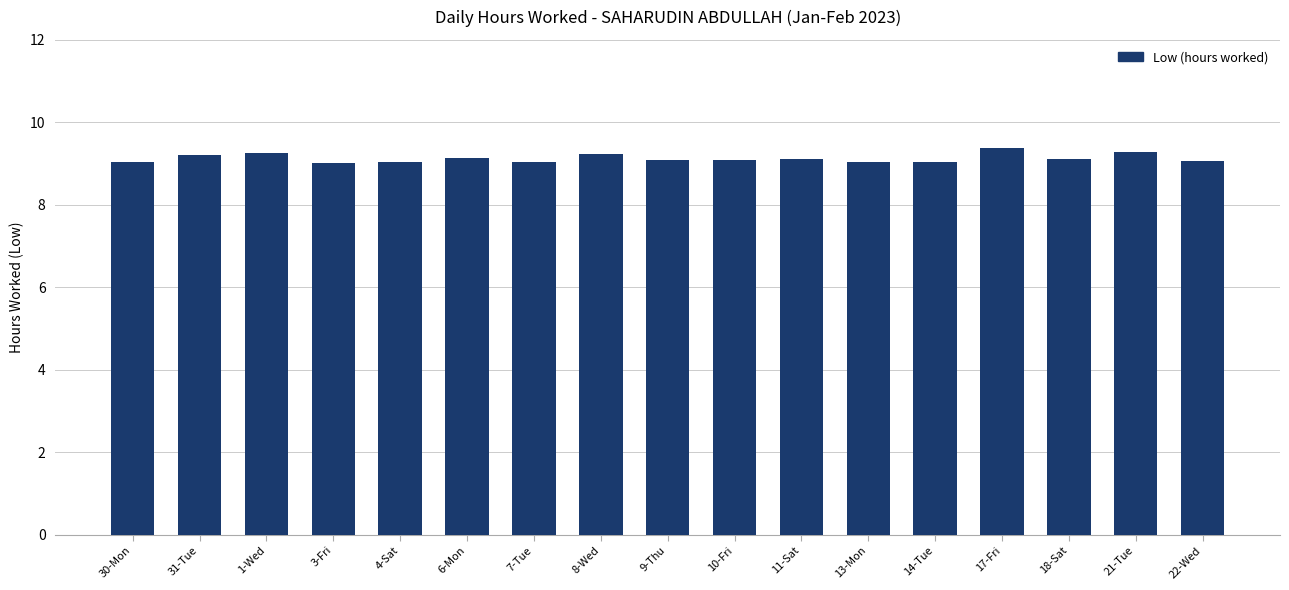

What is the minimum value shown in the chart?

9.0